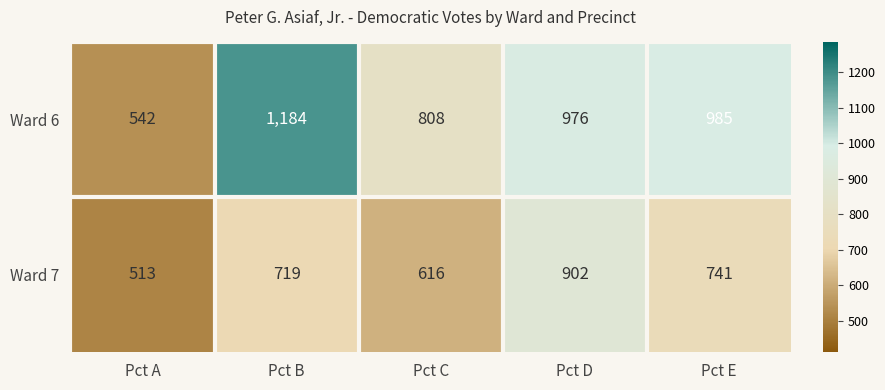

Rank the series by their maximum value, from lowest to highest.

Ward 7, Ward 6